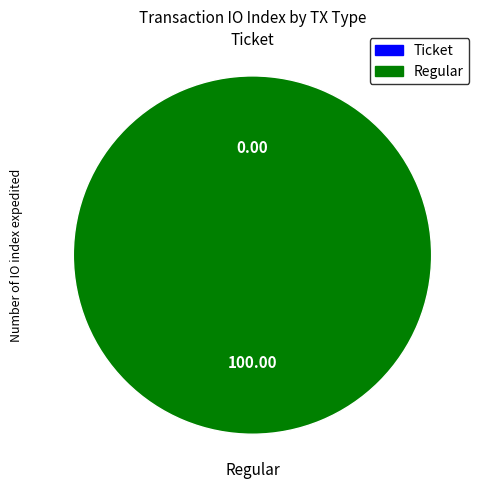

The Regular slice represents 100% of the pie. True or false?

True